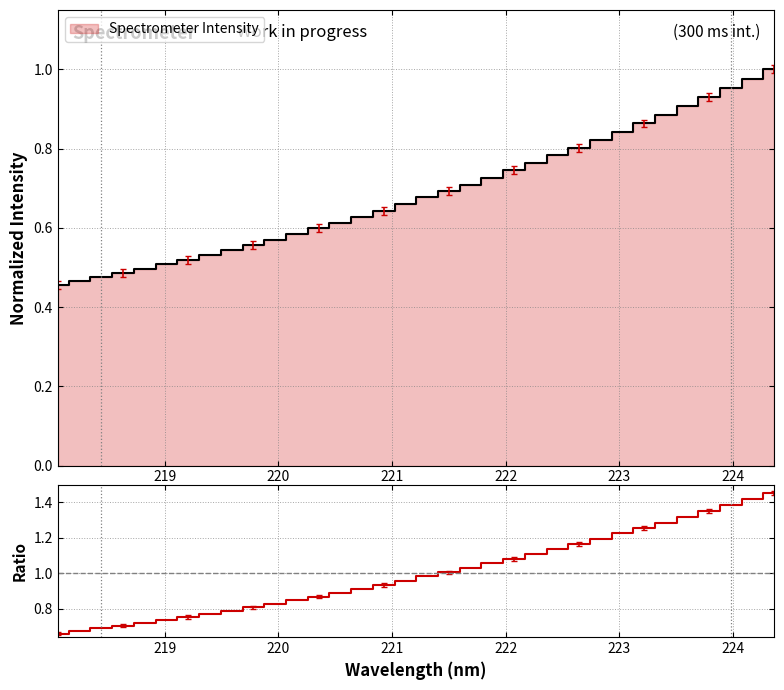

Which series has the largest total across all categories?

Ratio